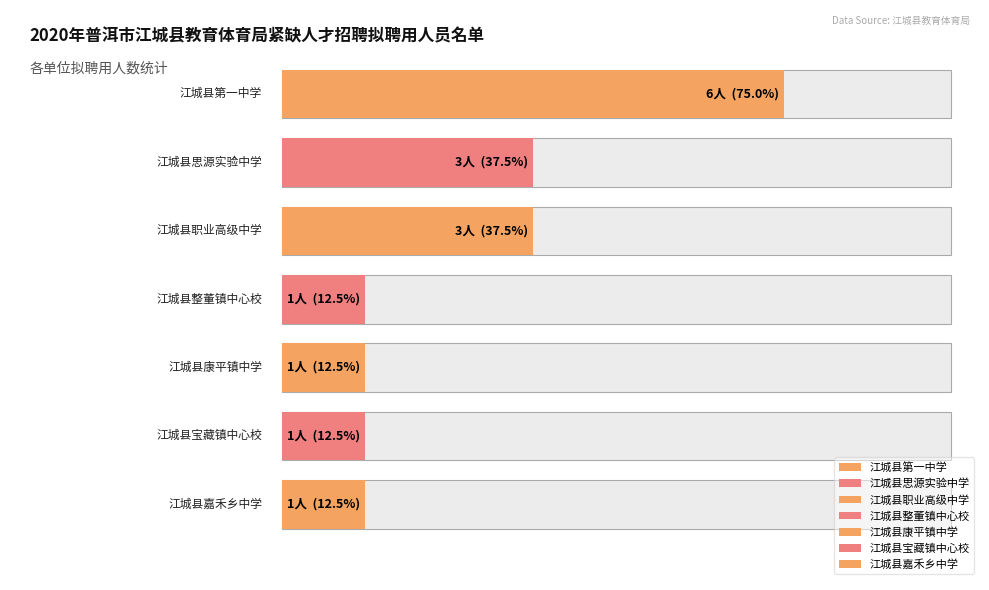

What is the change in value from 江城县职业高级中学 to 江城县嘉禾乡中学?

-2